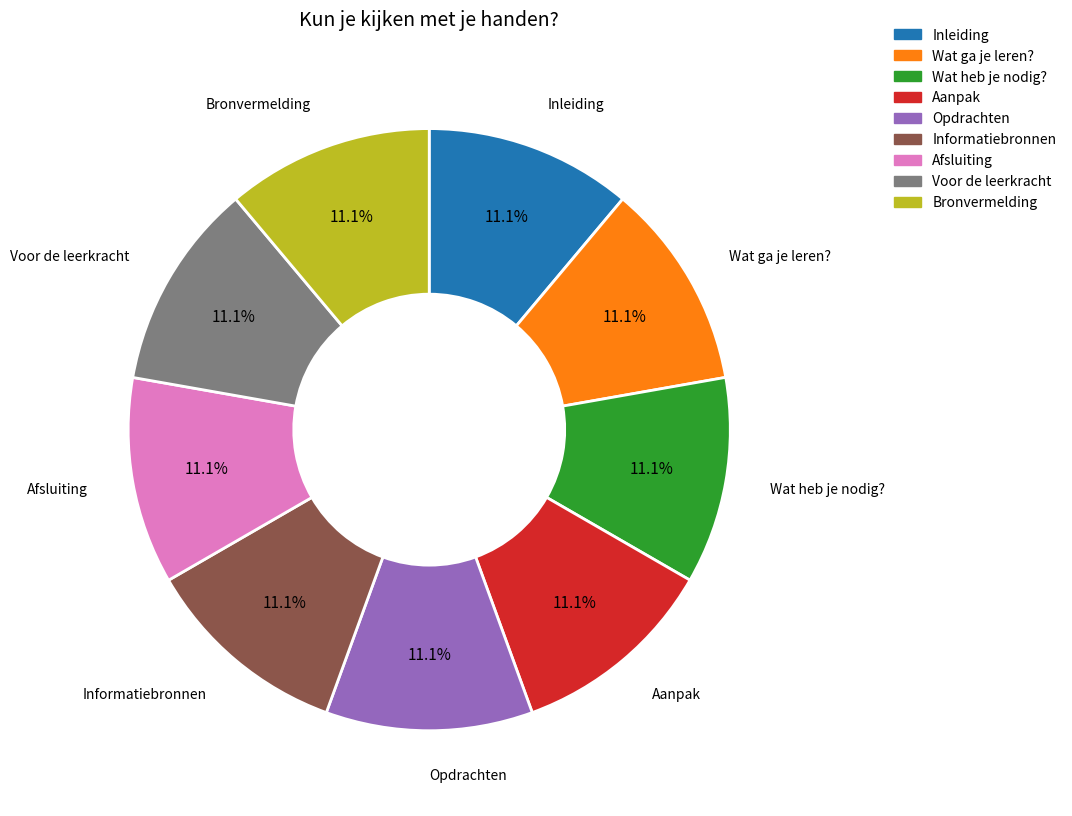

Is there a majority slice in this chart?

No